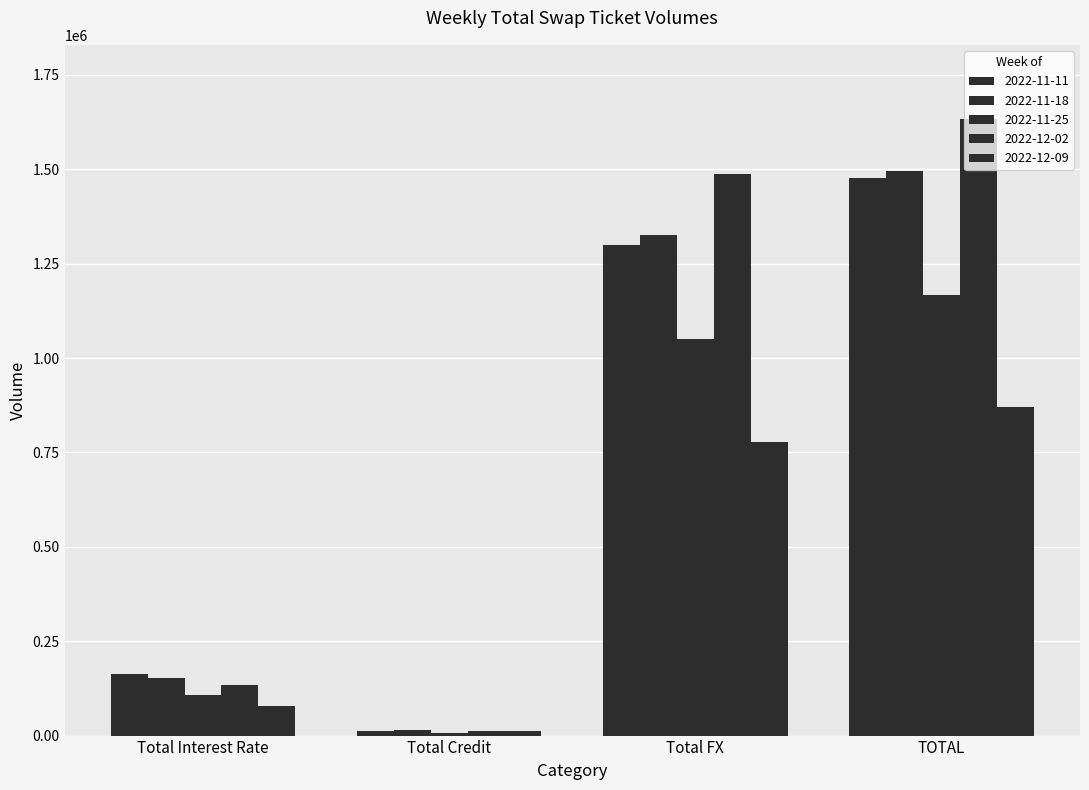

Which has a higher value, Total Interest Rate or Total Credit?

Total Interest Rate